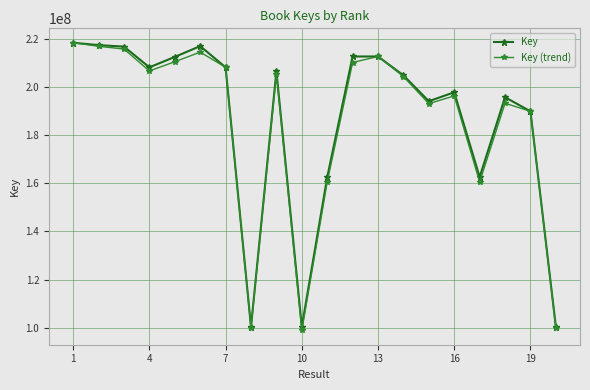

At how many categories does at least one series exceed 168626297?

15